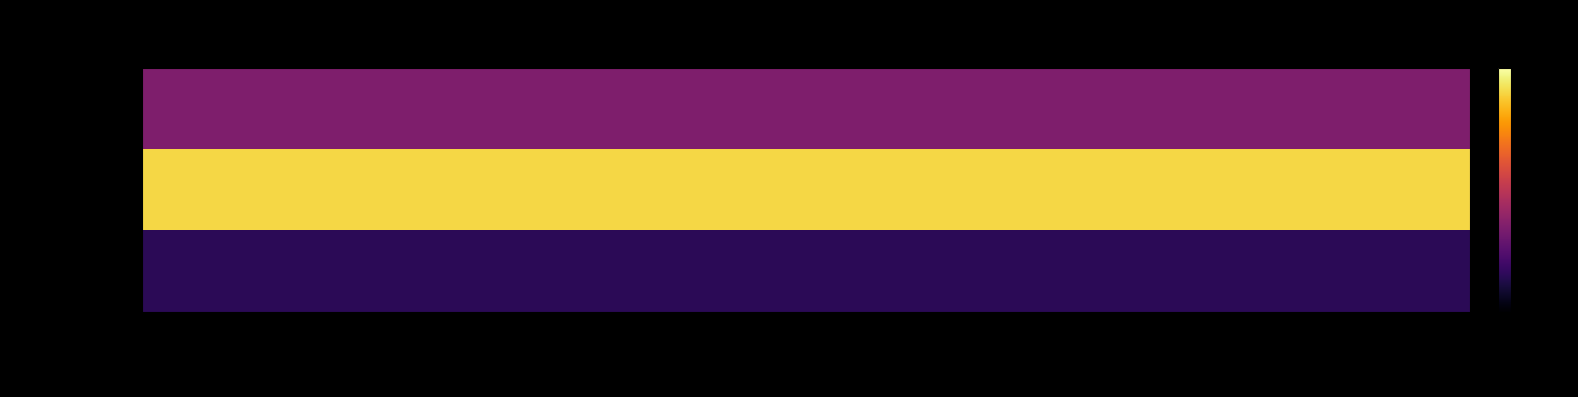

What is the difference between the highest and lowest values at 旅費(海外)?

0.8